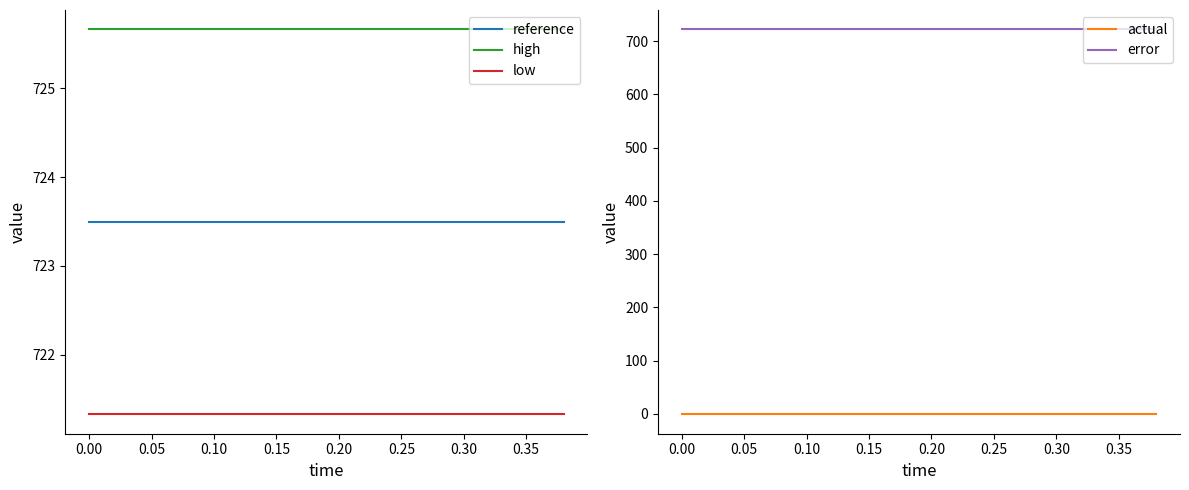

What is the smallest value displayed?

-1.1